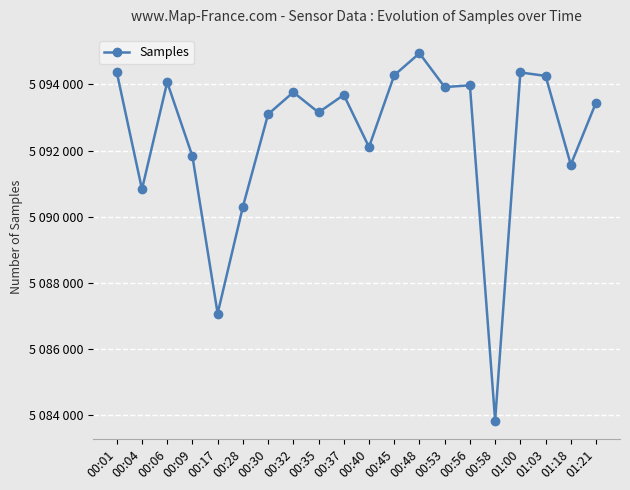

Where is the first local maximum?

00:06